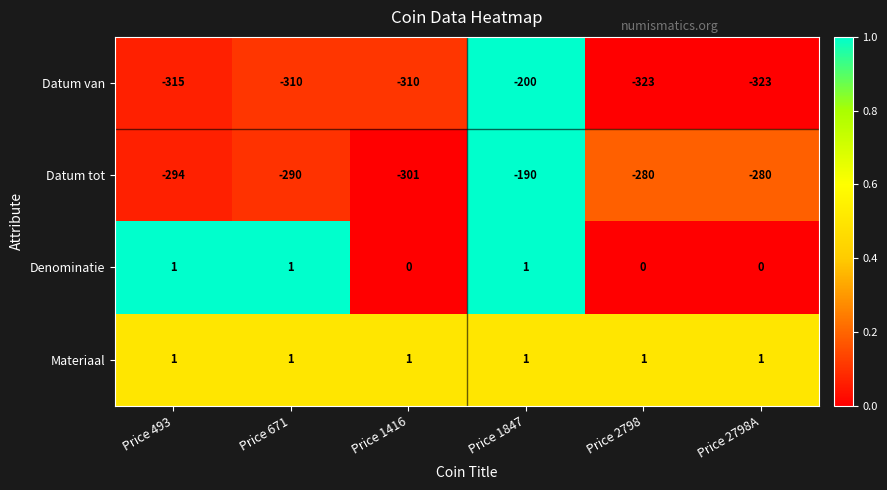

Which series has the widest spread of values?

Datum van